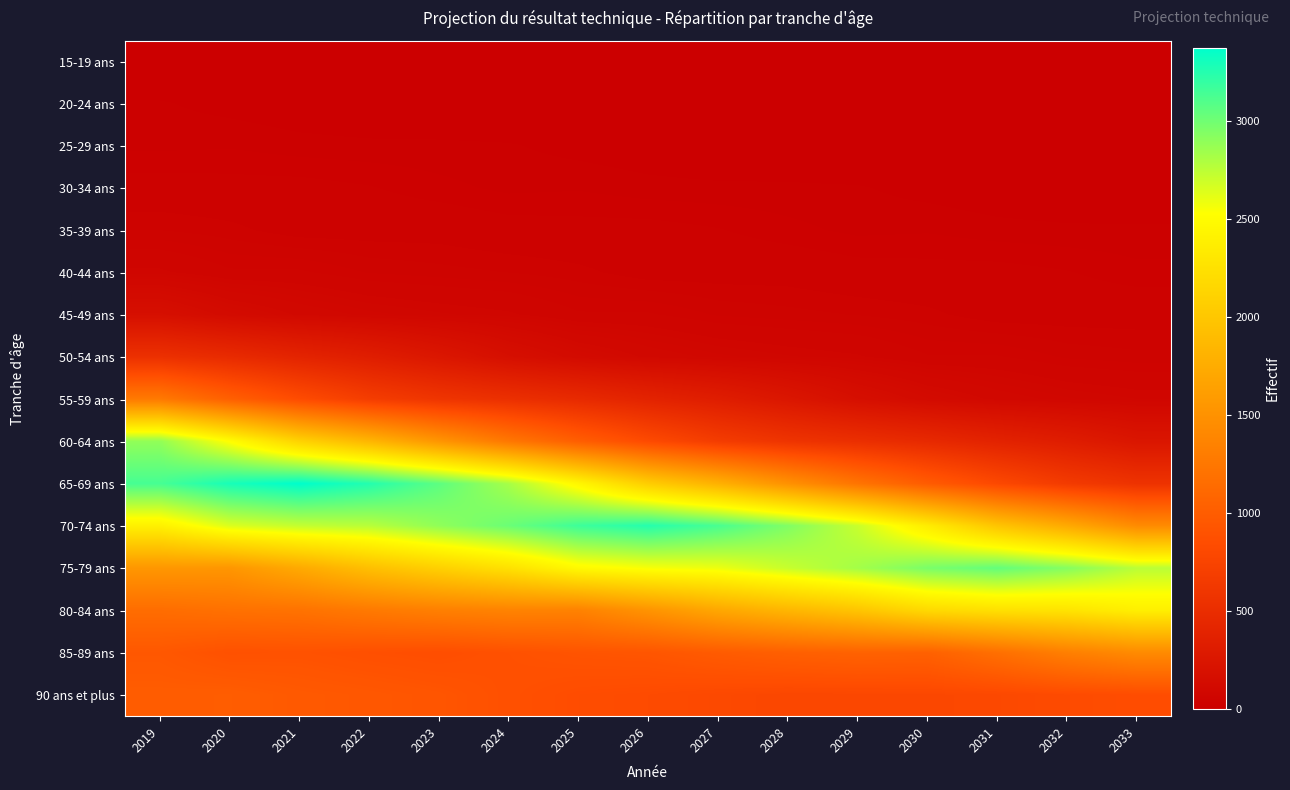

What is the total value across all series at 2020?

14872.3